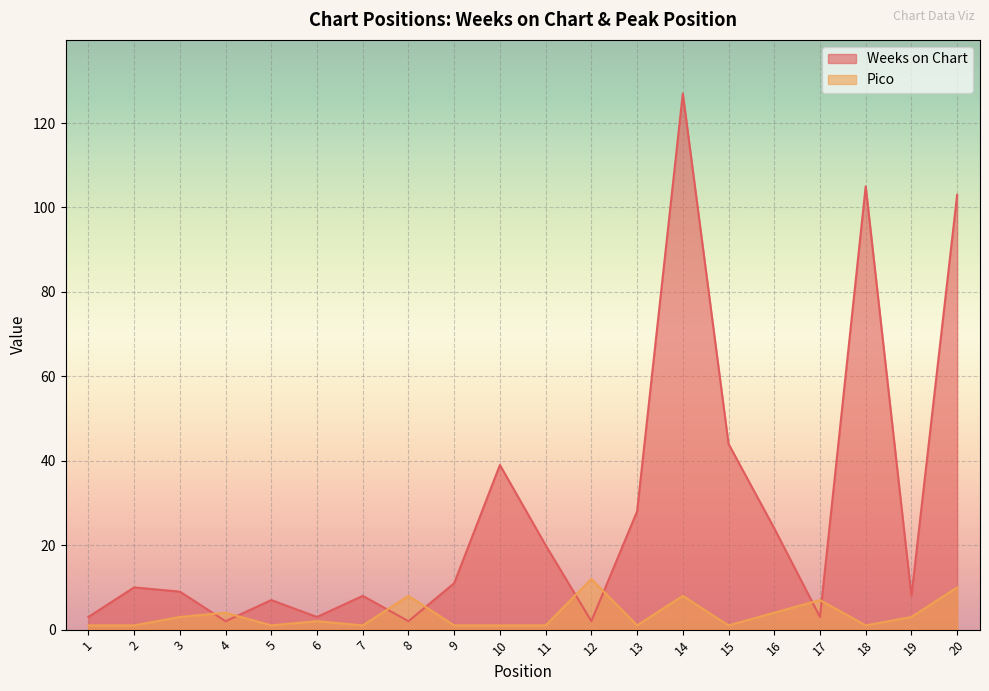

What is the difference between the maximum and second lowest values in the Weeks on Chart series?

125